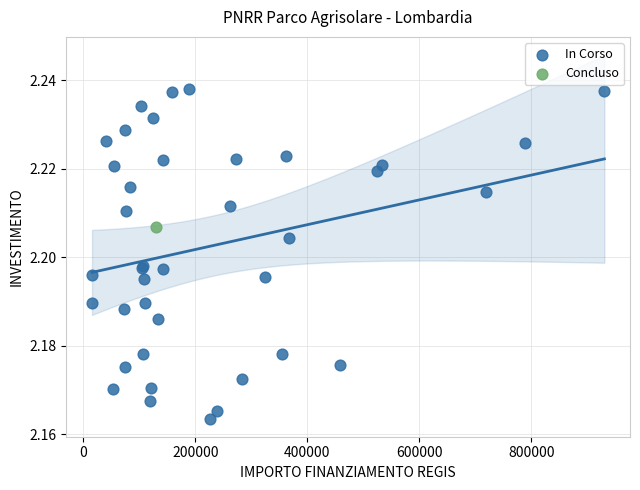

What are all the series names shown in the legend?

In Corso, Concluso